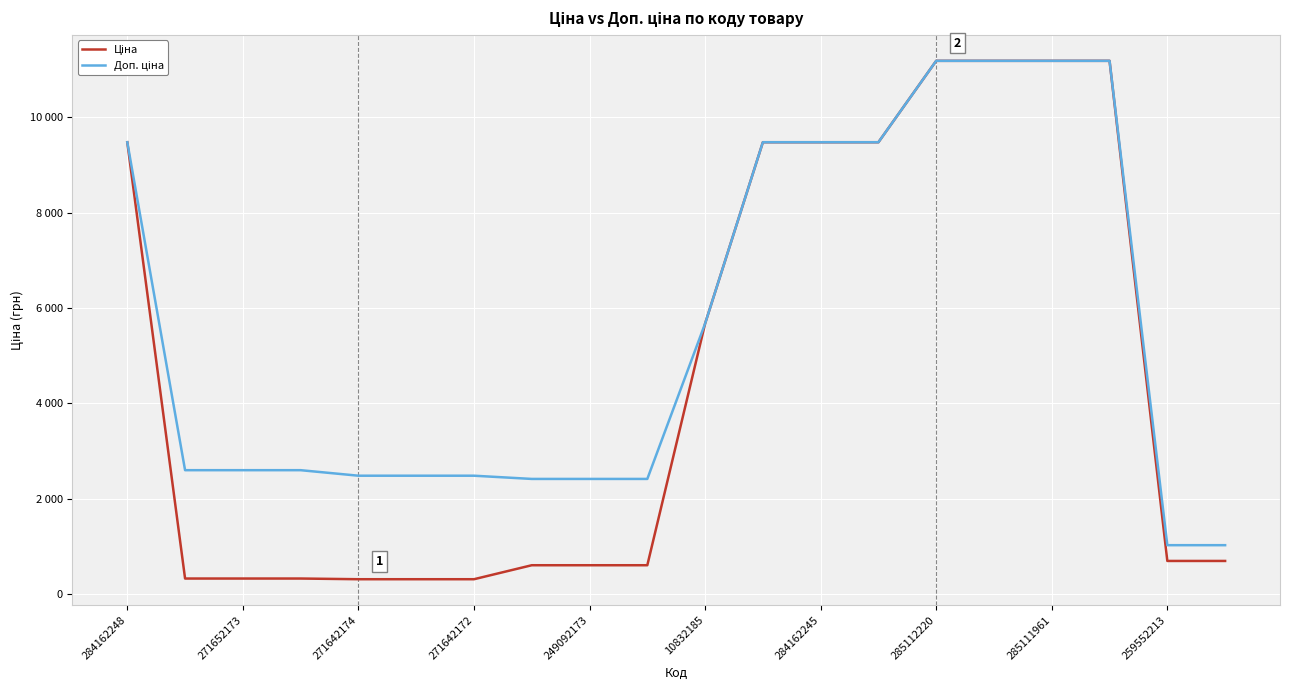

Is this an area chart (filled region under the line)?

No